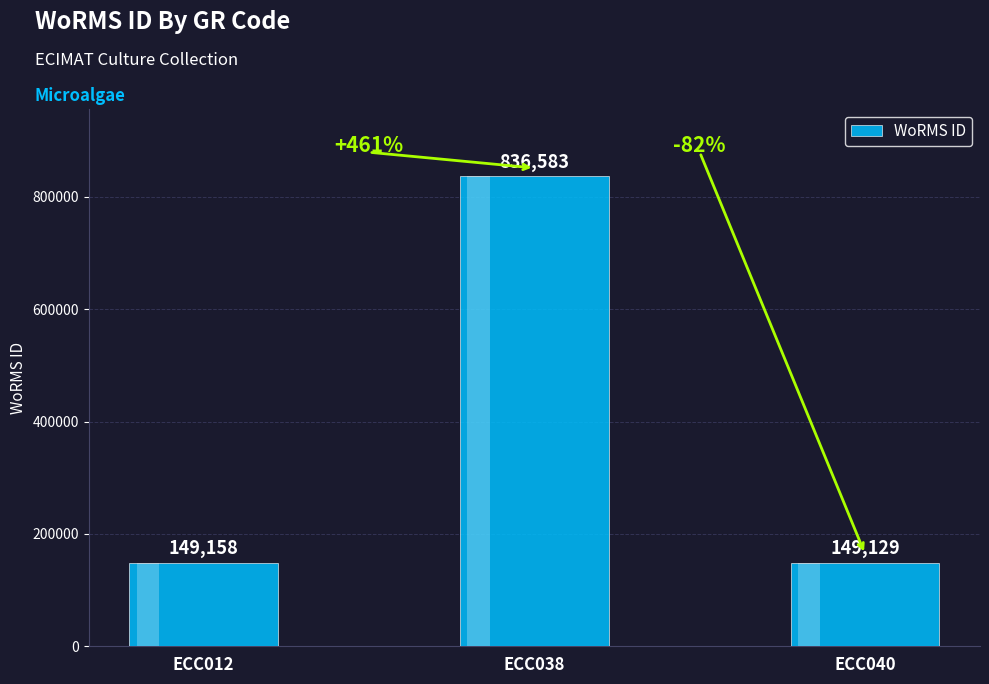

What is the value of the 3rd bar from the left?

149129